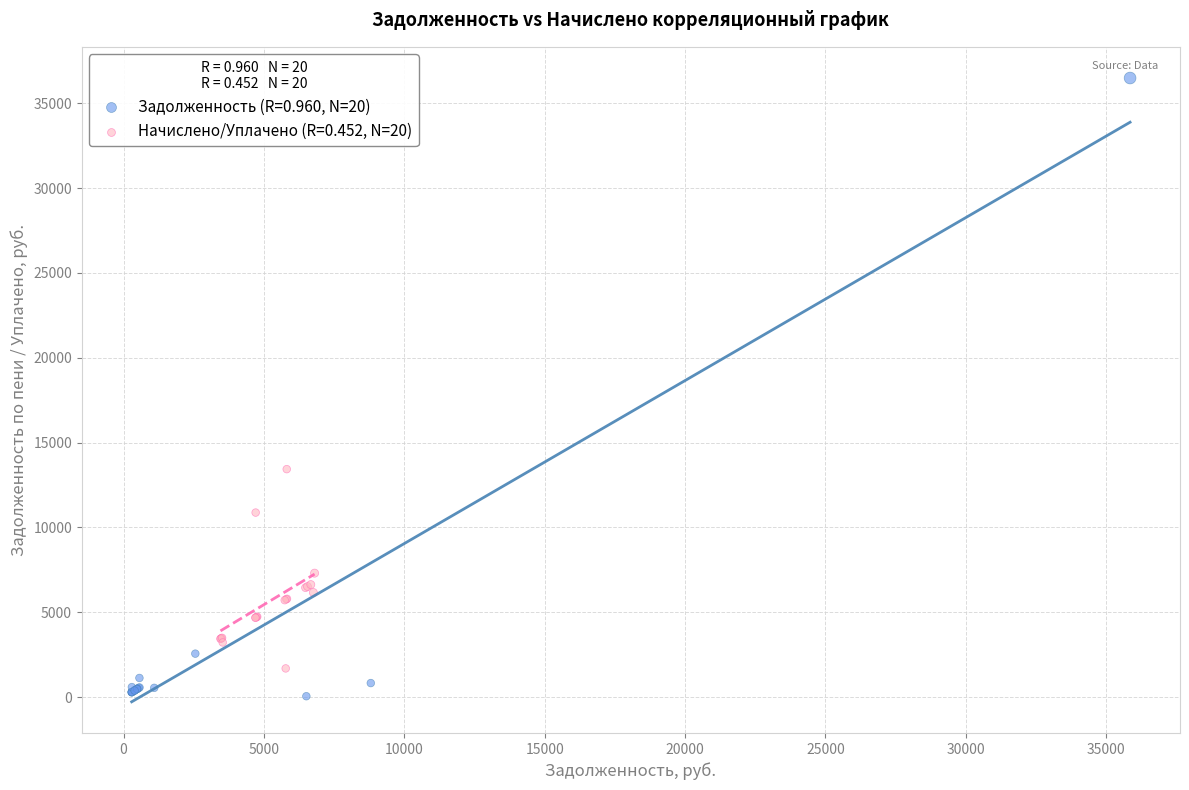

Which series contains the highest Y value?

Задолженность (R=0.960, N=20)